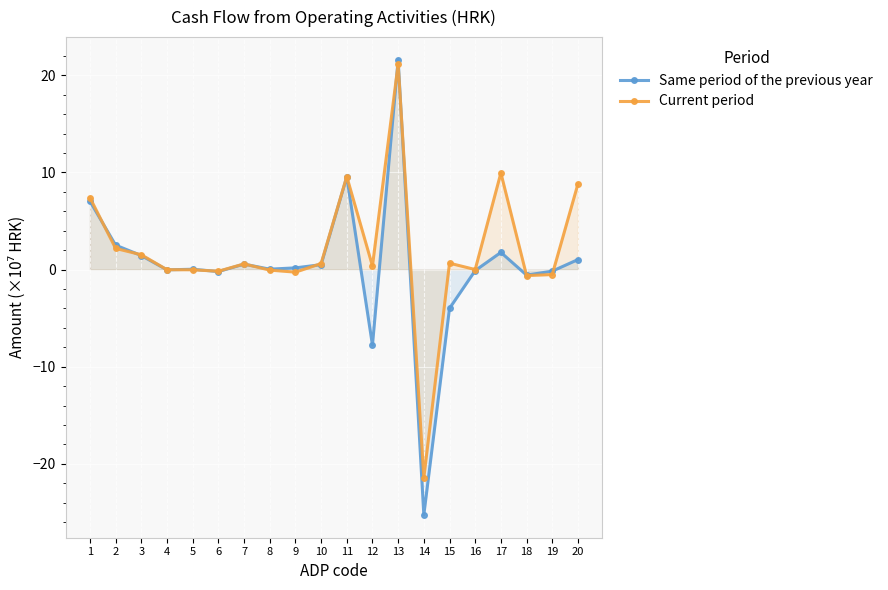

List the series in order of their peak value, highest first.

Same period of the previous year, Current period